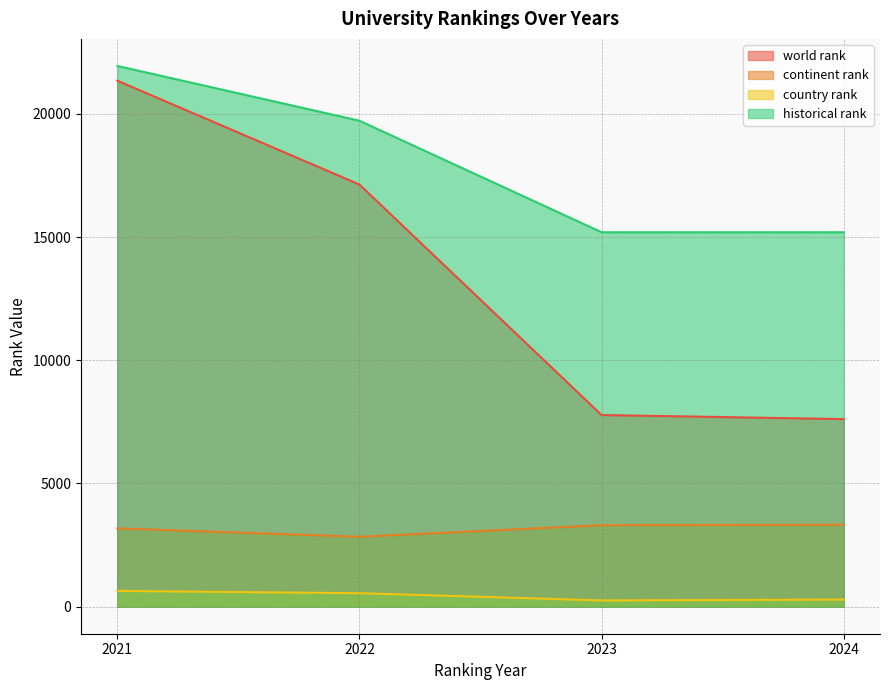

What is the sum of the world rank values at 2022 and 2021?

38482.0